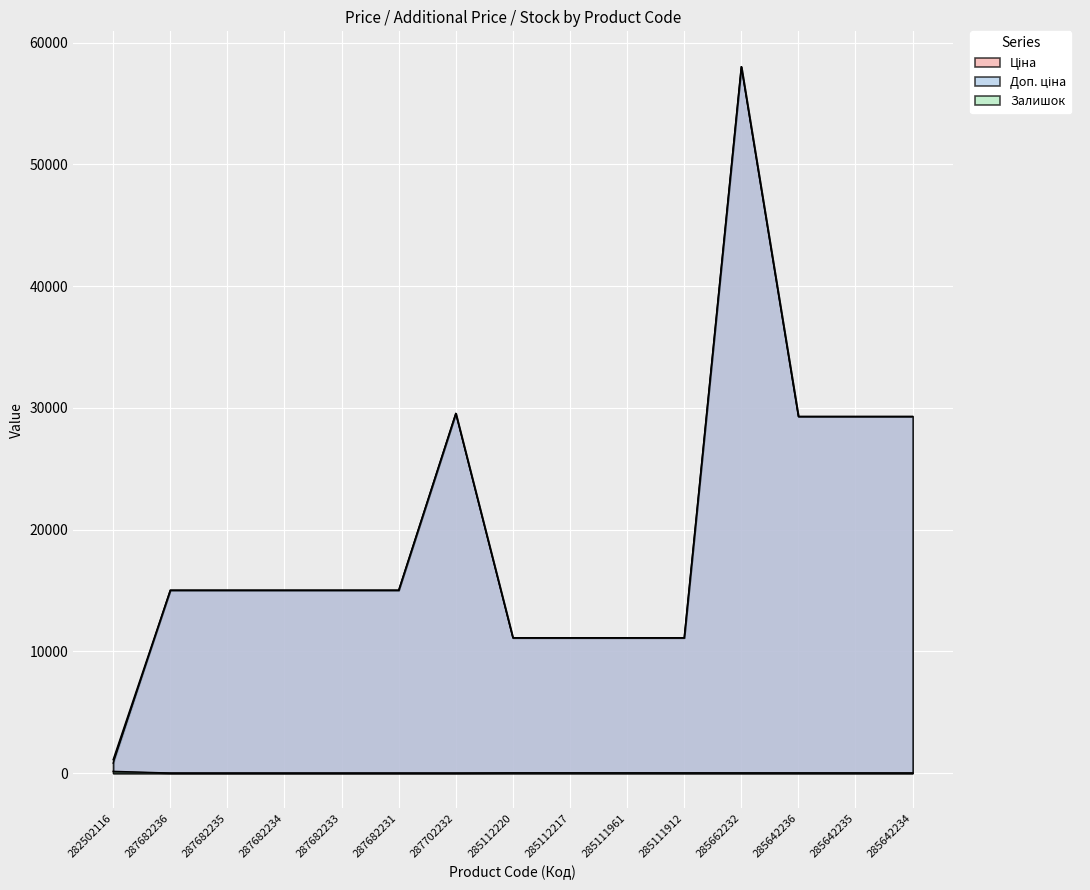

Rank the series by their maximum value, from highest to lowest.

Ціна, Доп. ціна, Залишок